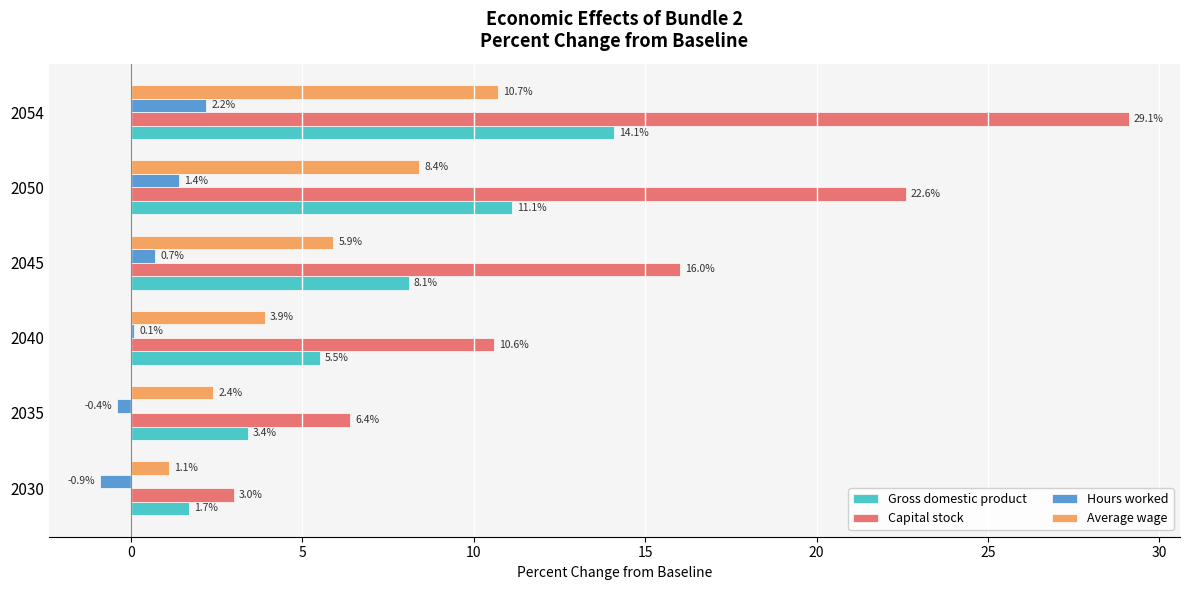

True or false: Capital stock has a value of 38.2 at 2054.

False